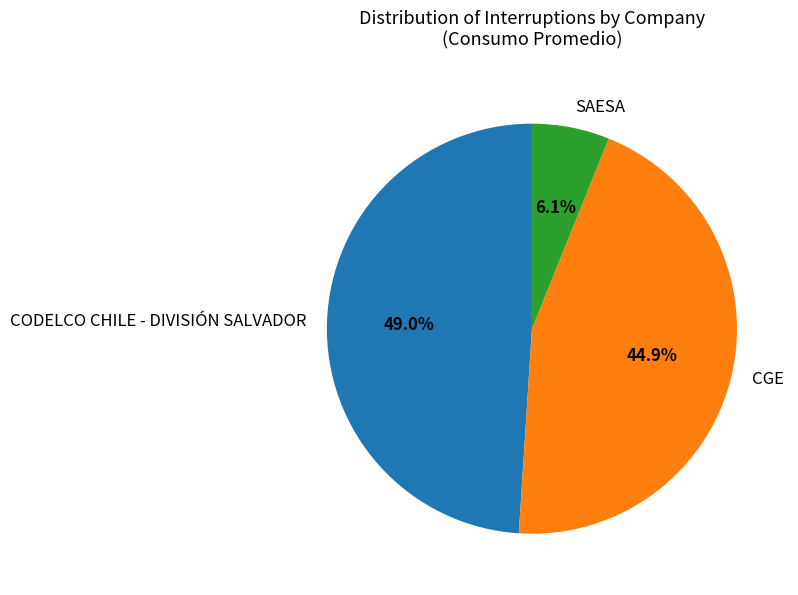

Count the number of slices in the pie.

3